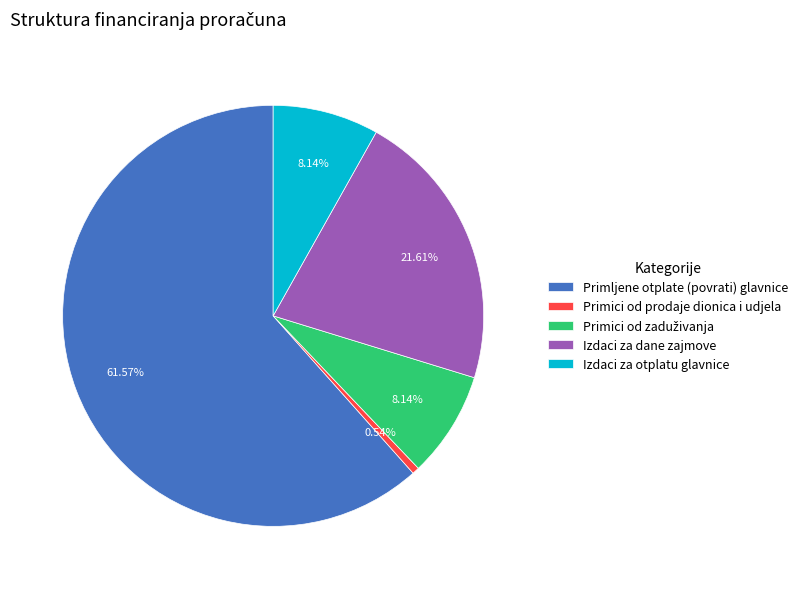

To the nearest percent, what is the average slice percentage?

20%